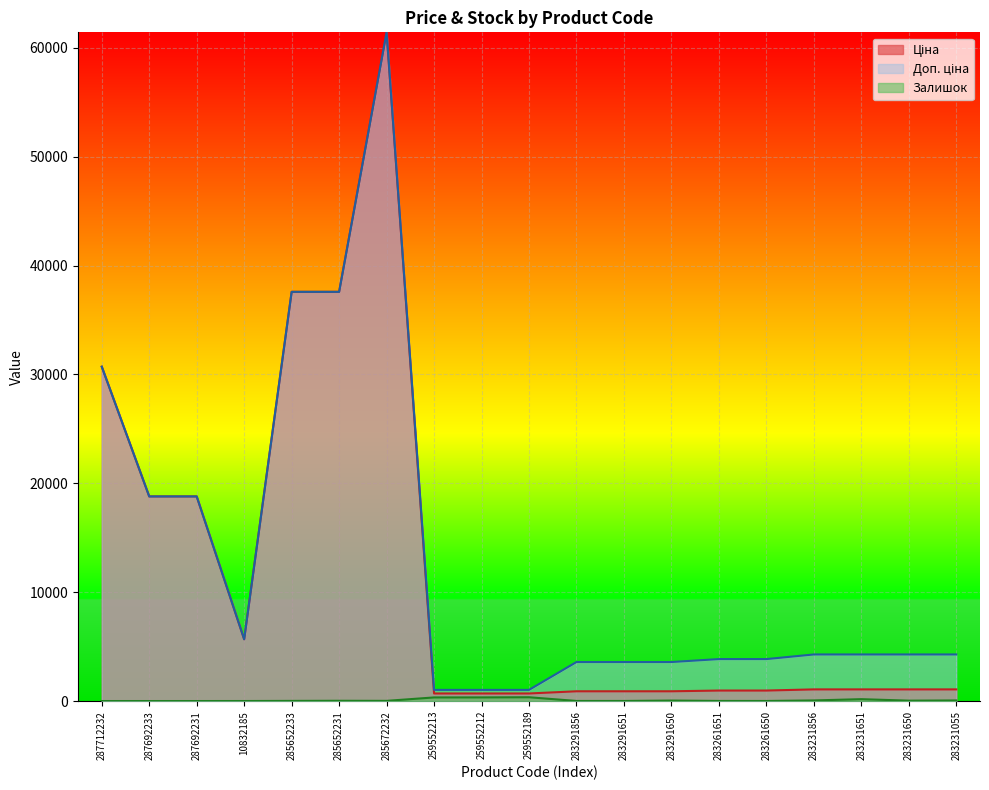

What position from the left is 283231650?

18